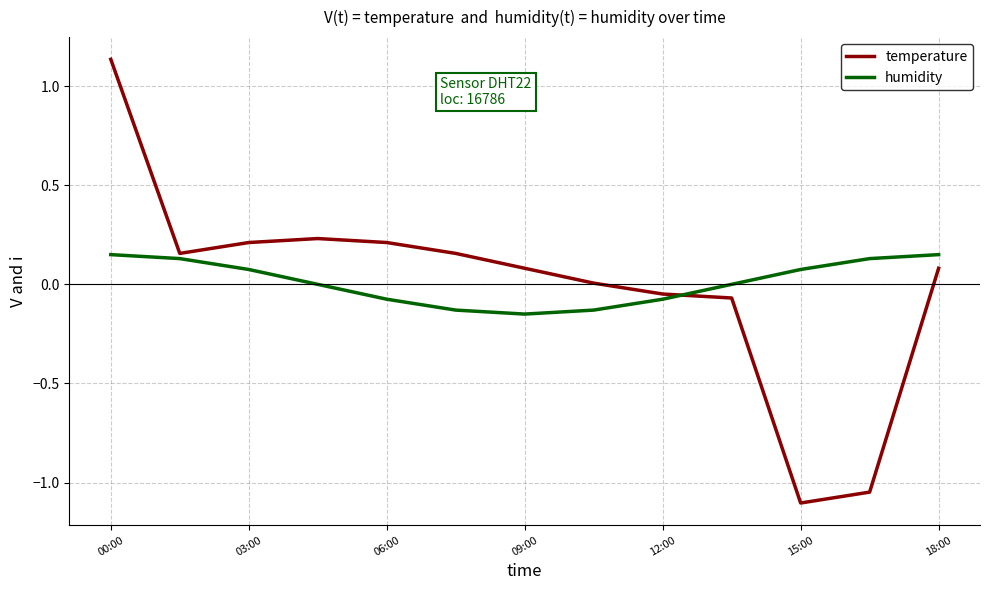

What is the difference between the maximum and minimum values in the temperature series?

2.2